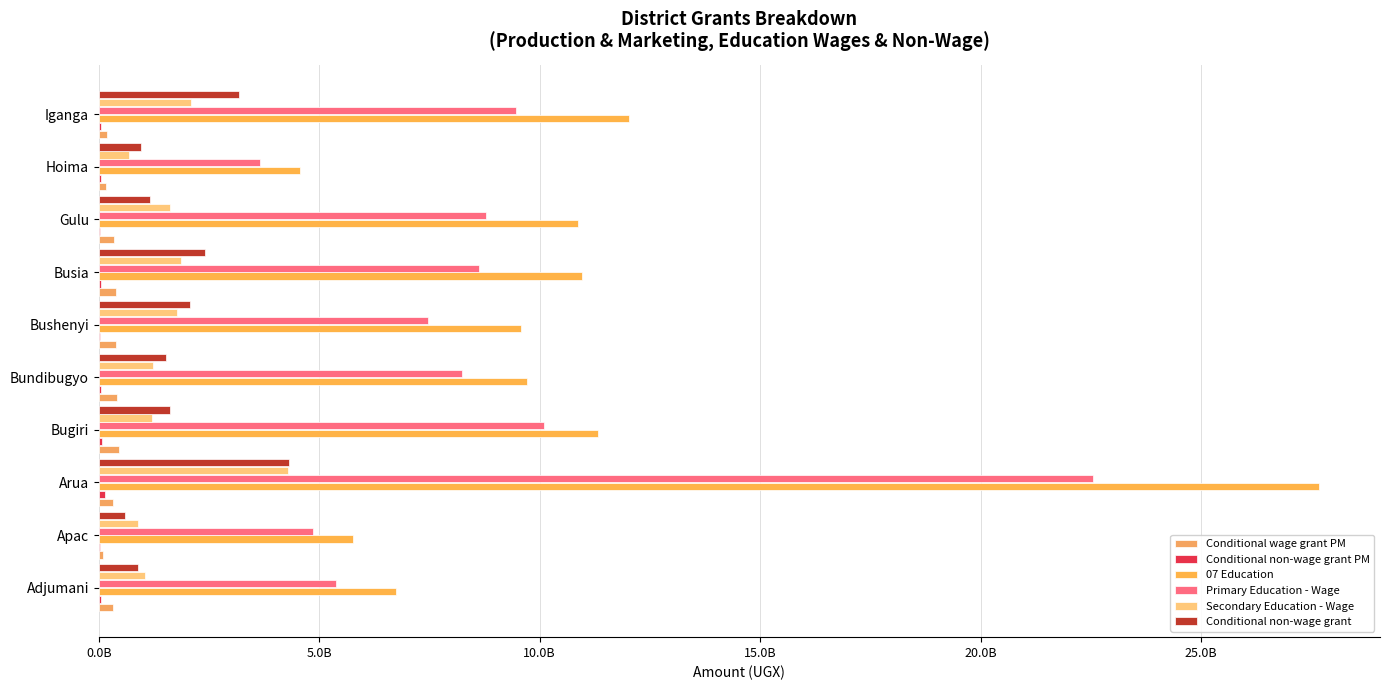

What is the lowest value of the Primary Education - Wage series?

3661301041.7